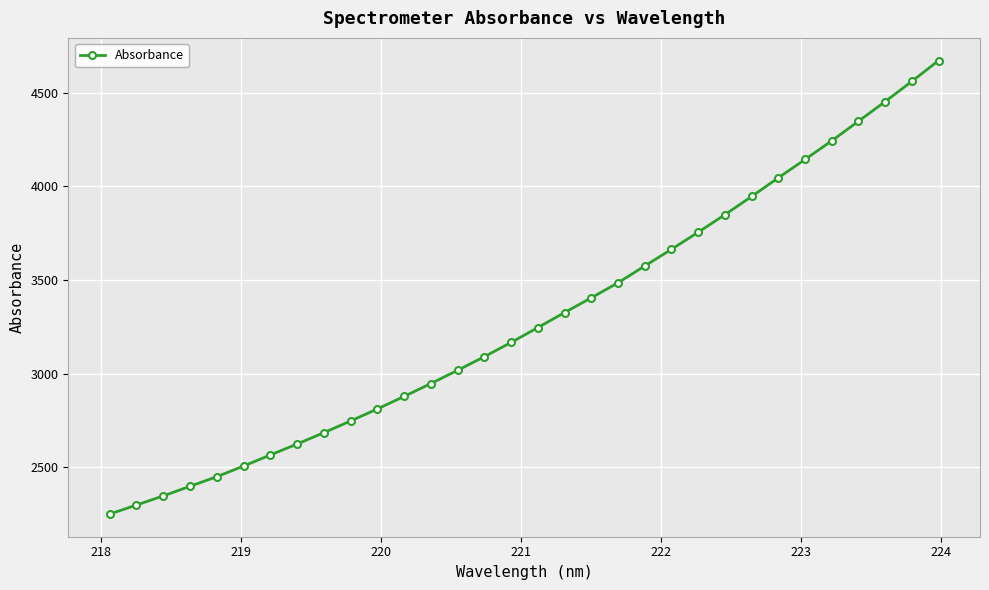

What is the difference between the maximum and minimum values?

2421.7